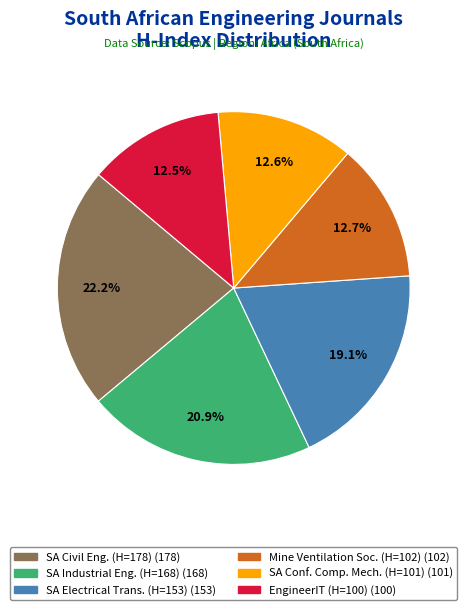

Is there any slice that represents more than half of the pie?

No